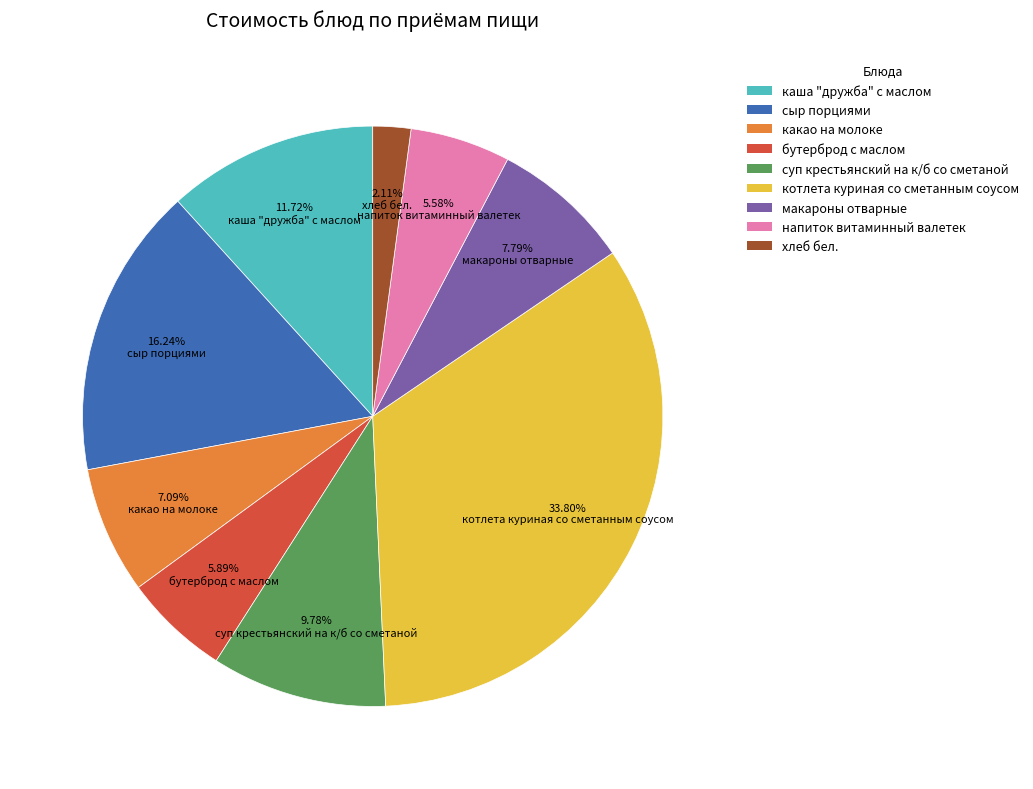

The хлеб бел. slice represents 2% of the pie. True or false?

True